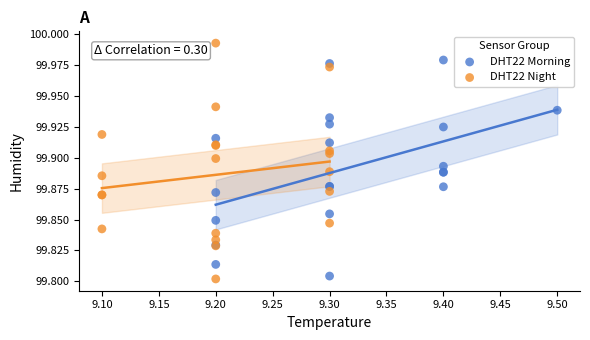

Which series reaches the maximum Y coordinate?

DHT22 Night